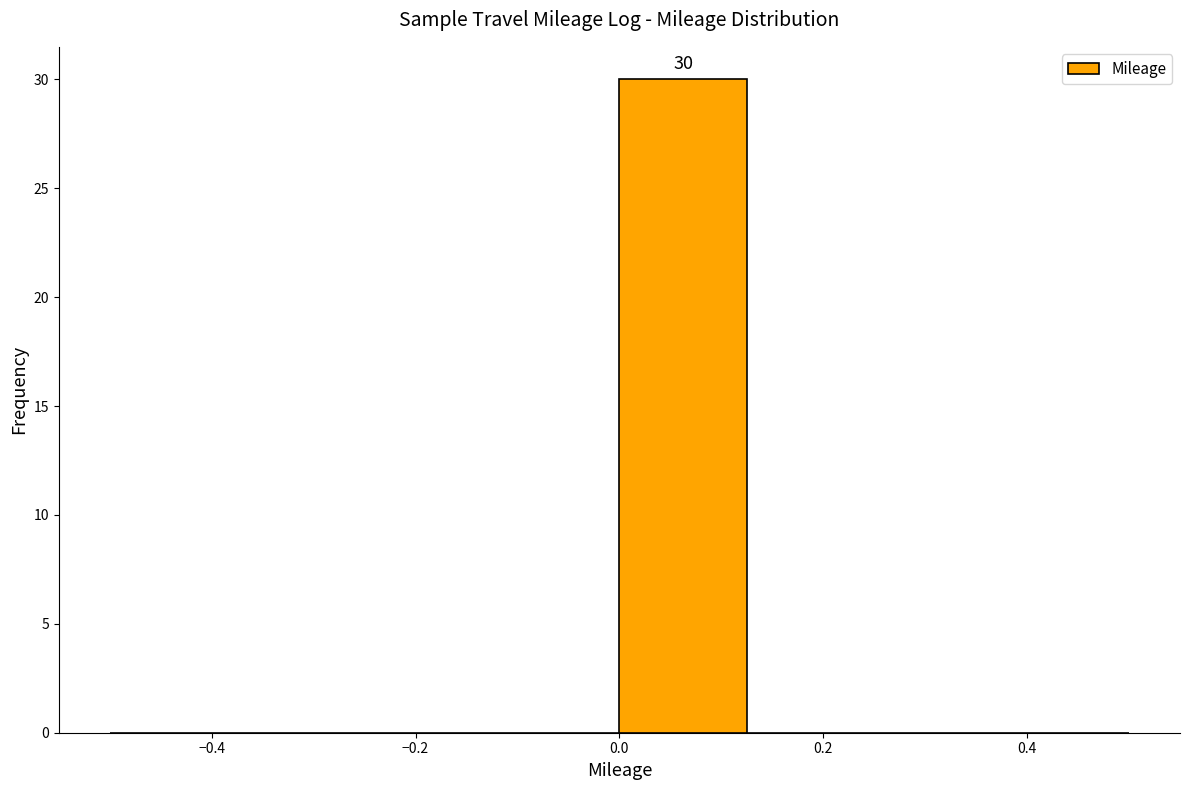

Which range on the x-axis has the tallest bar?

0.000 to 0.125